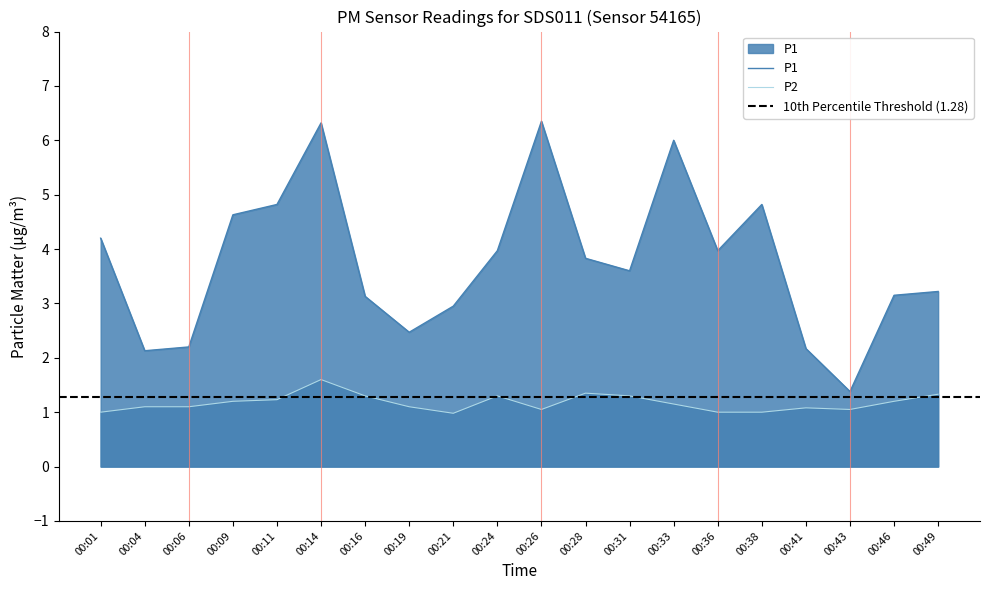

Where does the P2 series first go above 1?

00:04